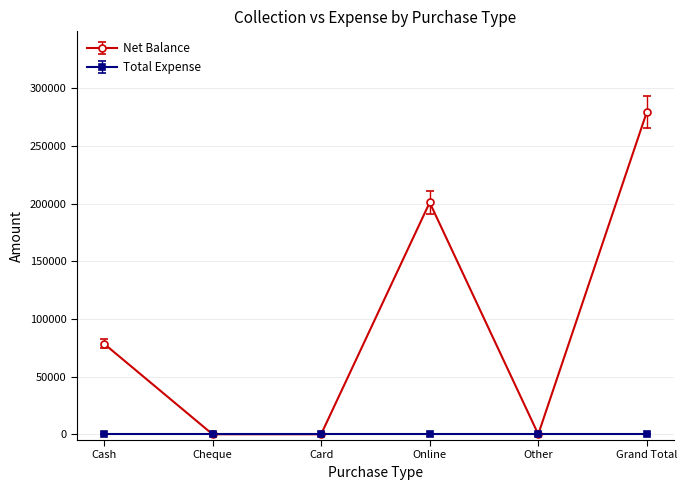

What position from the right is Cheque?

5